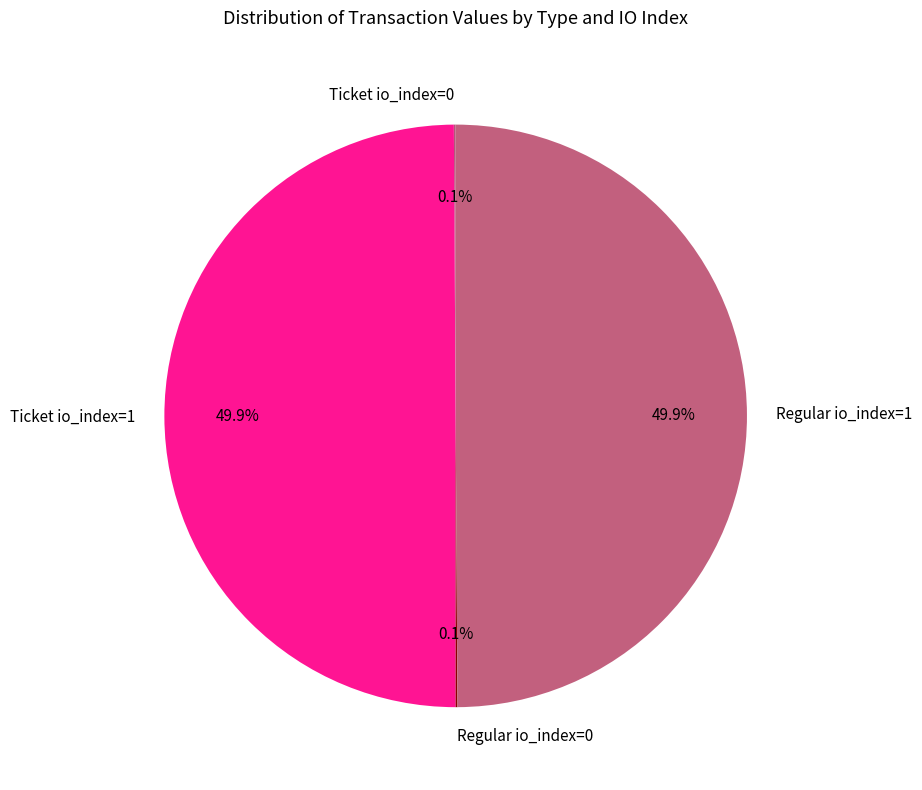

The Ticket io_index=1 slice represents 50% of the pie. True or false?

True